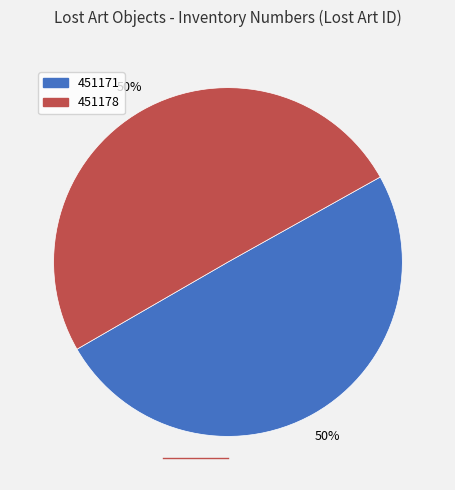

What is the ratio of the value at 451178 to the value at 451171?

1.0